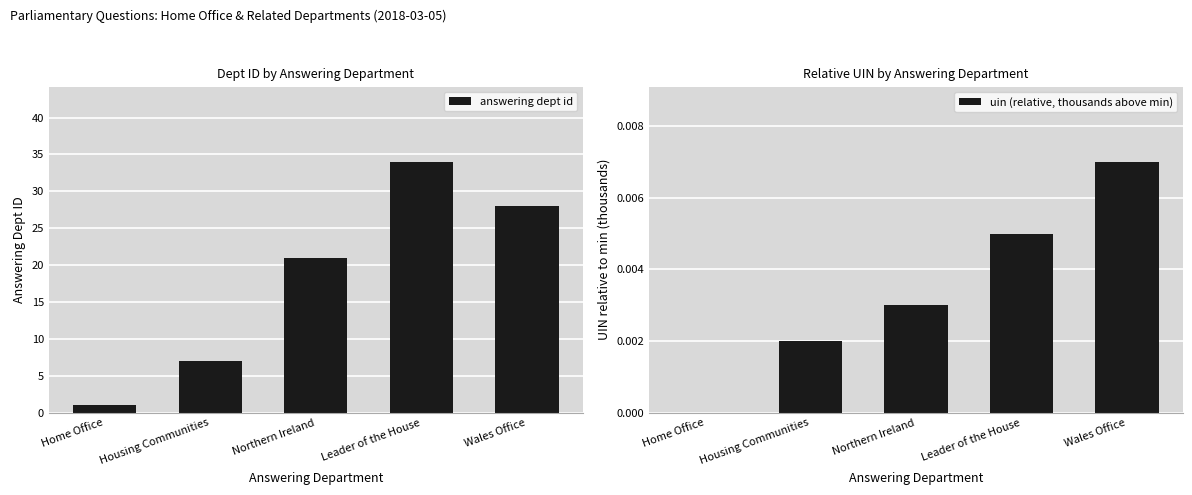

Reading left to right, transcribe all the data shown in this chart.

answering dept id: 1.0	7.0	21.0	34.0	28.0
uin (relative, thousands above min): 0.0	0.0	0.0	0.0	0.0